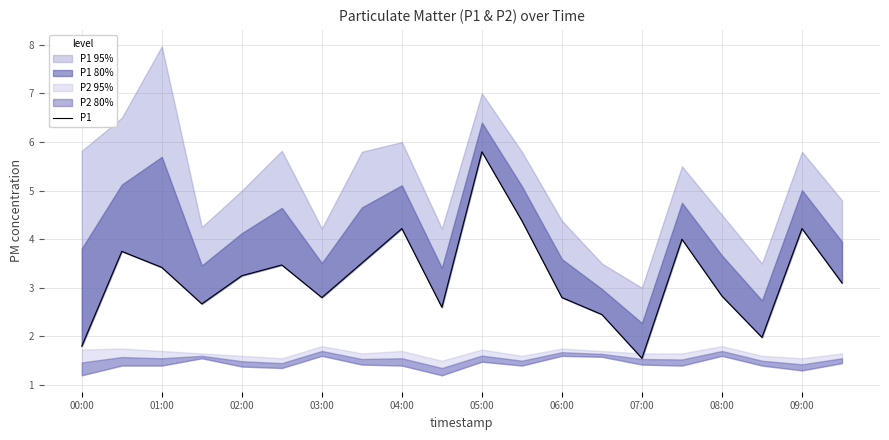

At which category does the data reach its first local peak?

01:00